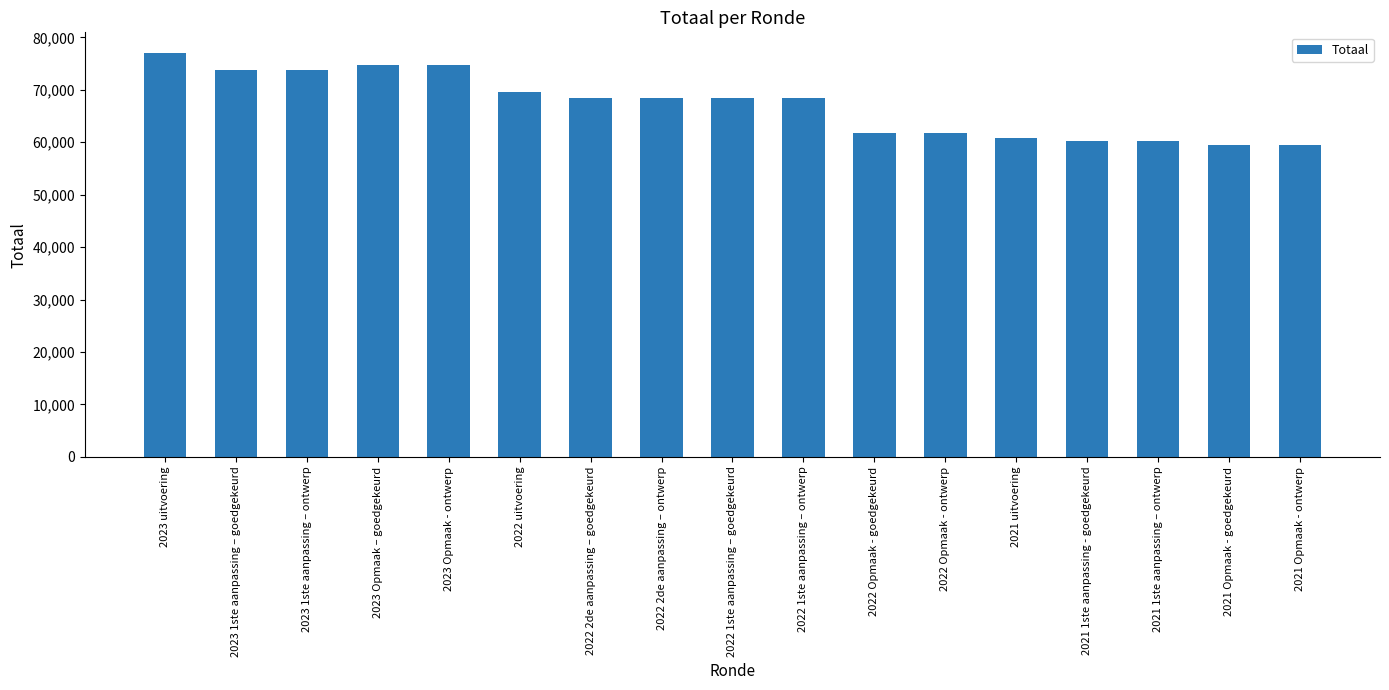

What is the sum of the values at 2021 1ste aanpassing - goedgekeurd and 2021 1ste aanpassing – ontwerp?

120456